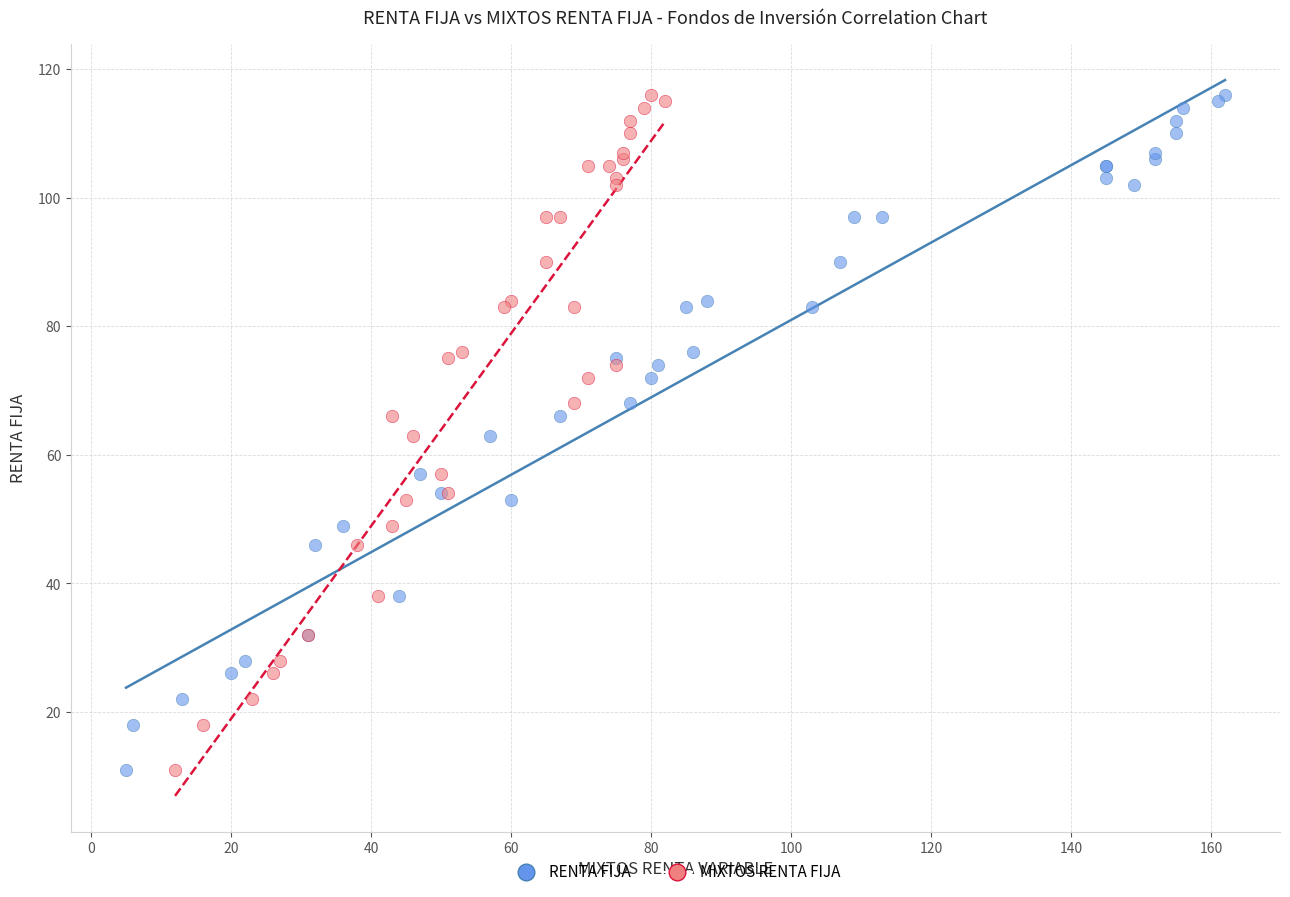

What are all the series names shown in the legend?

RENTA FIJA, MIXTOS RENTA FIJA